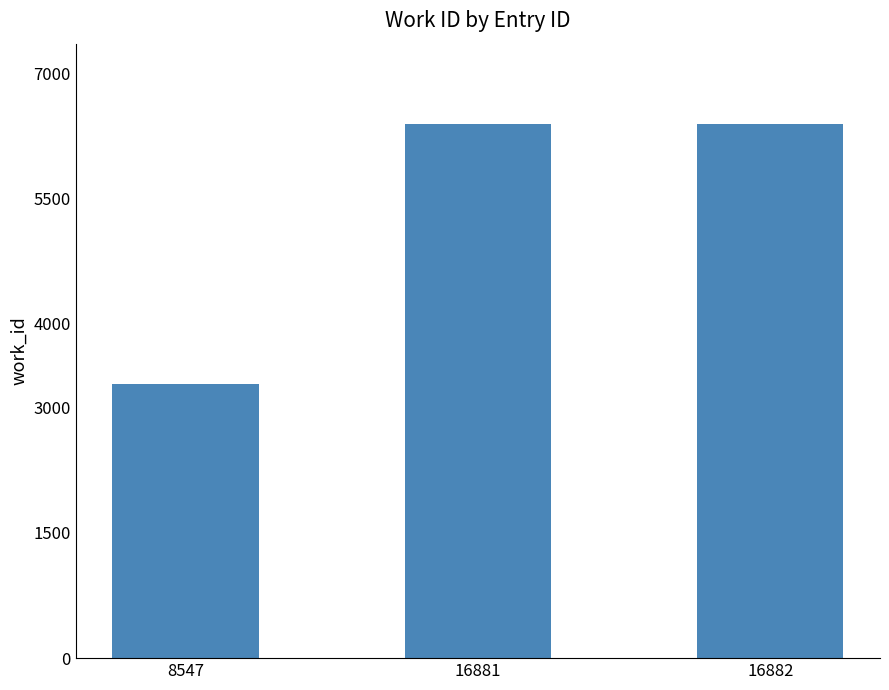

Which label corresponds to the smallest value in the chart?

8547